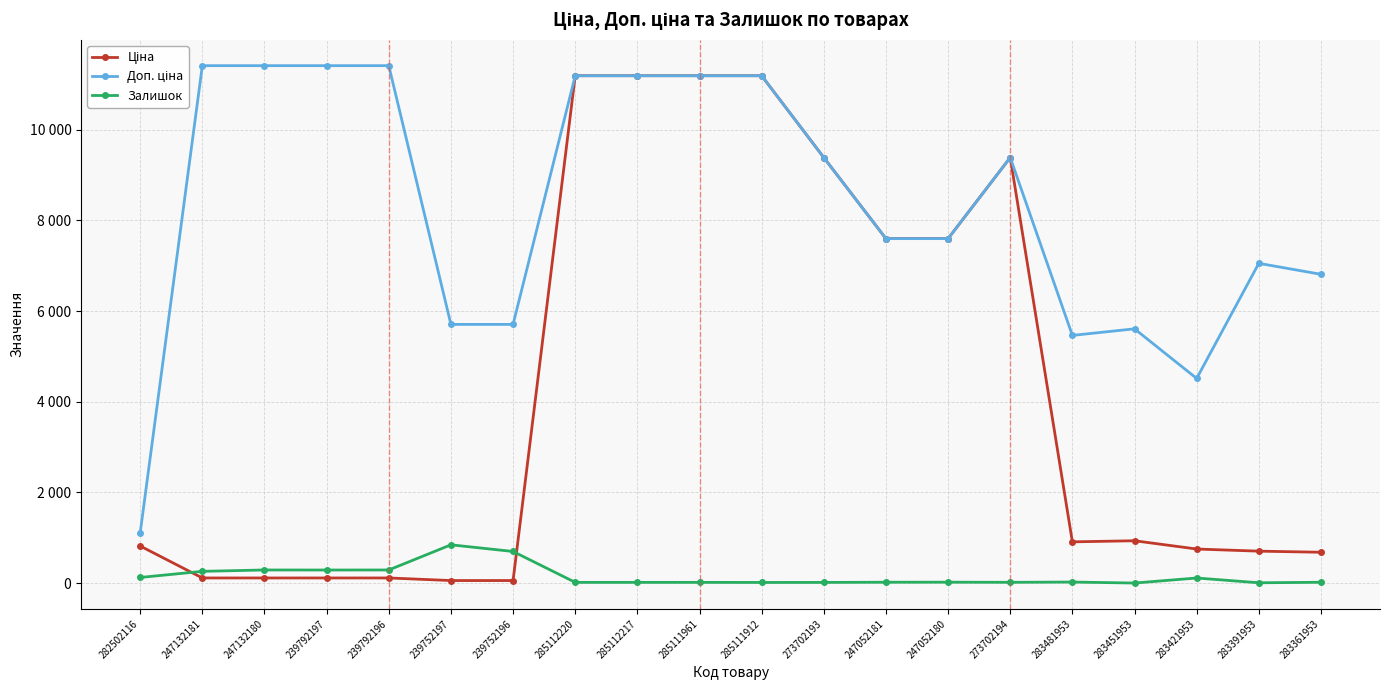

What is the difference between the highest and lowest values at 247132180?

11295.9